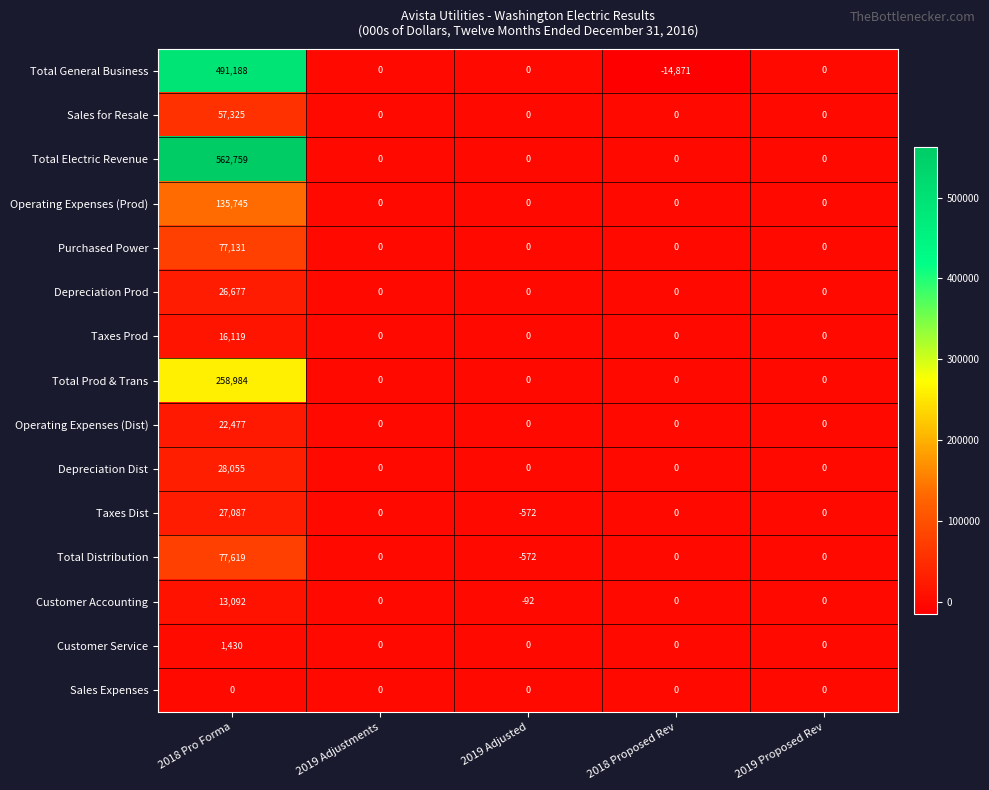

Rank the series by their maximum value, from lowest to highest.

Sales Expenses, Customer Service, Customer Accounting, Taxes Prod, Operating Expenses (Dist), Depreciation Prod, Taxes Dist, Depreciation Dist, Sales for Resale, Purchased Power, Total Distribution, Operating Expenses (Prod), Total Prod & Trans, Total General Business, Total Electric Revenue